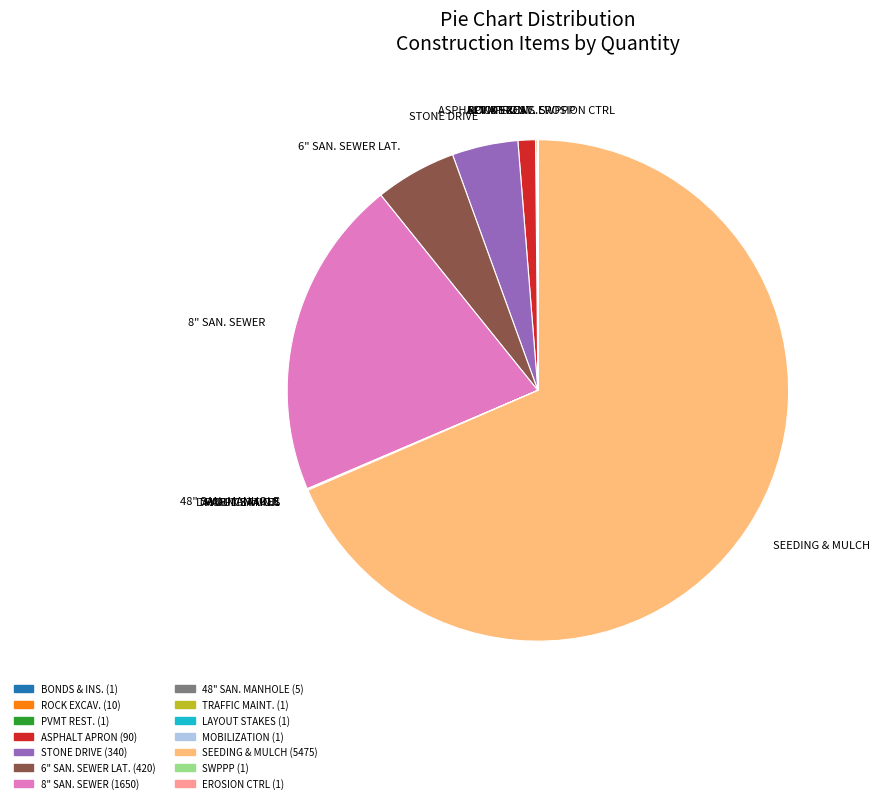

What is the majority slice?

SEEDING & MULCH